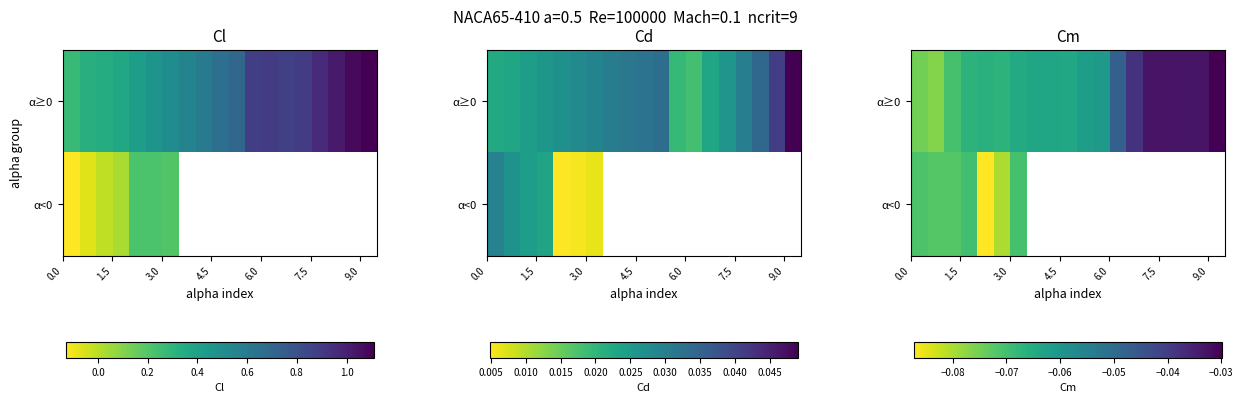

Which series has the widest spread of values?

α≥0